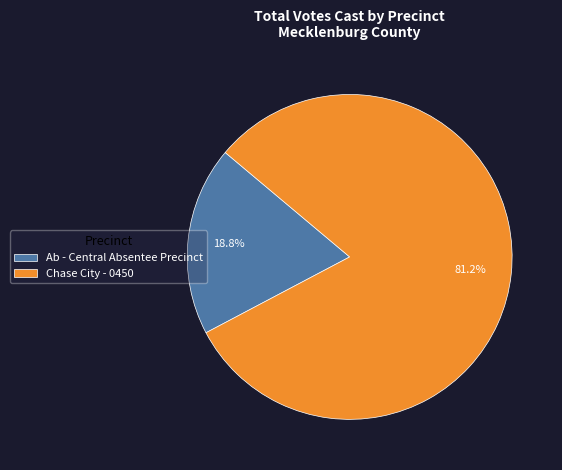

To the nearest percent, what percentage of the pie is Chase City - 0450?

81%